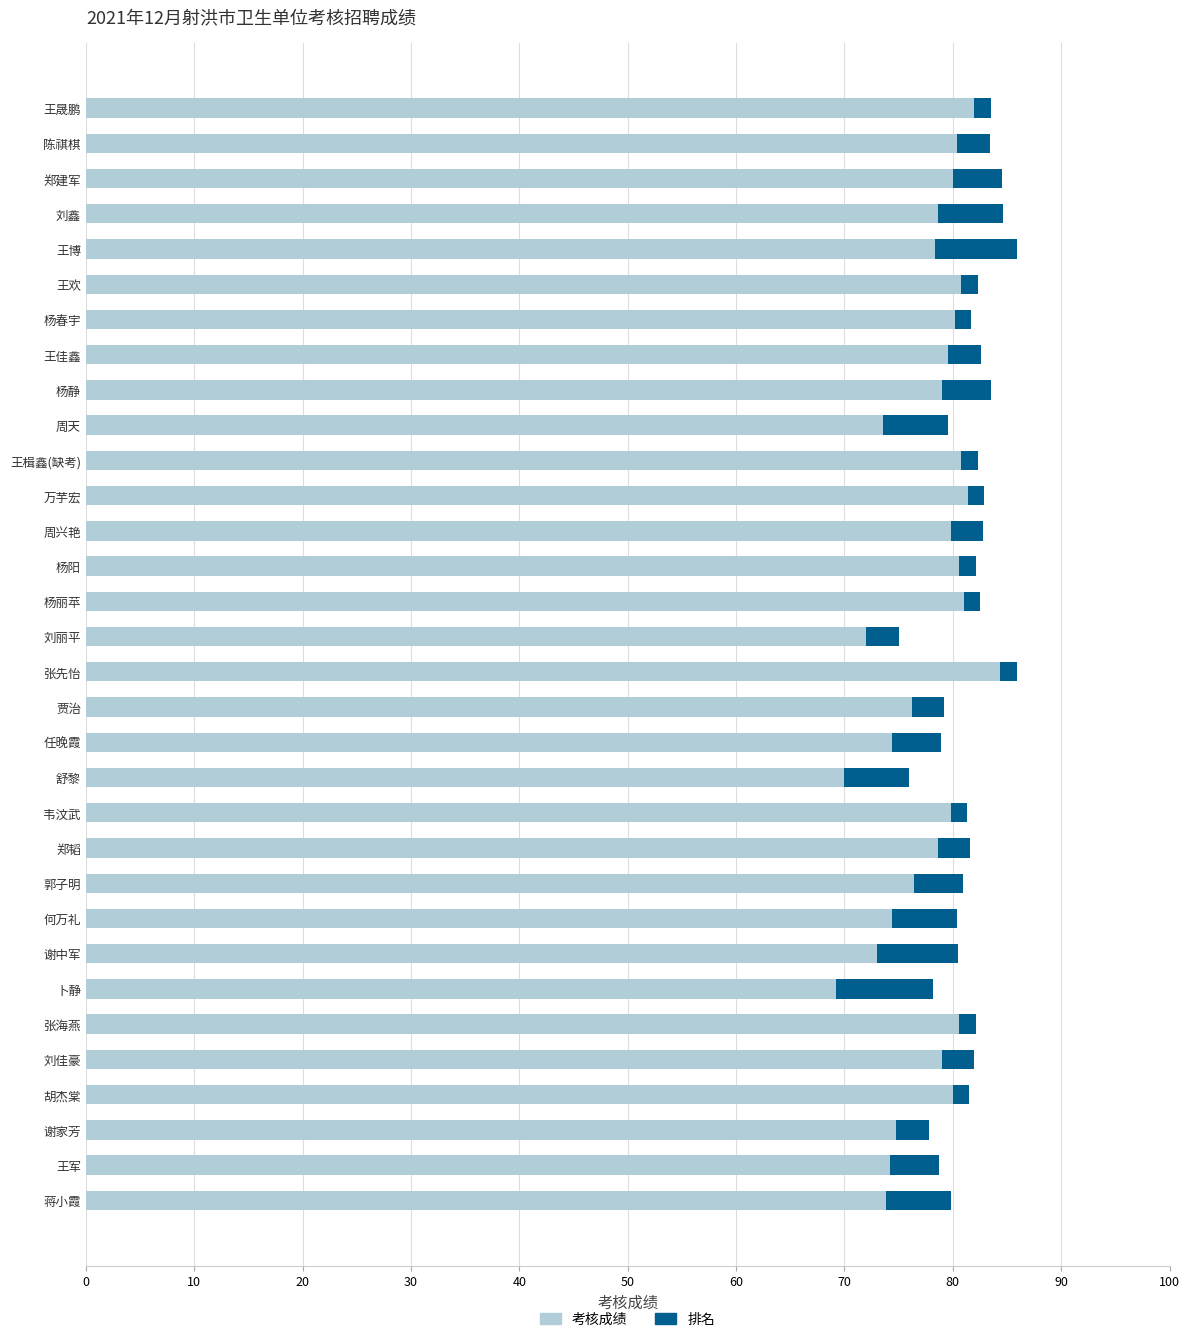

What is the highest value of the 考核成绩 series?

84.4